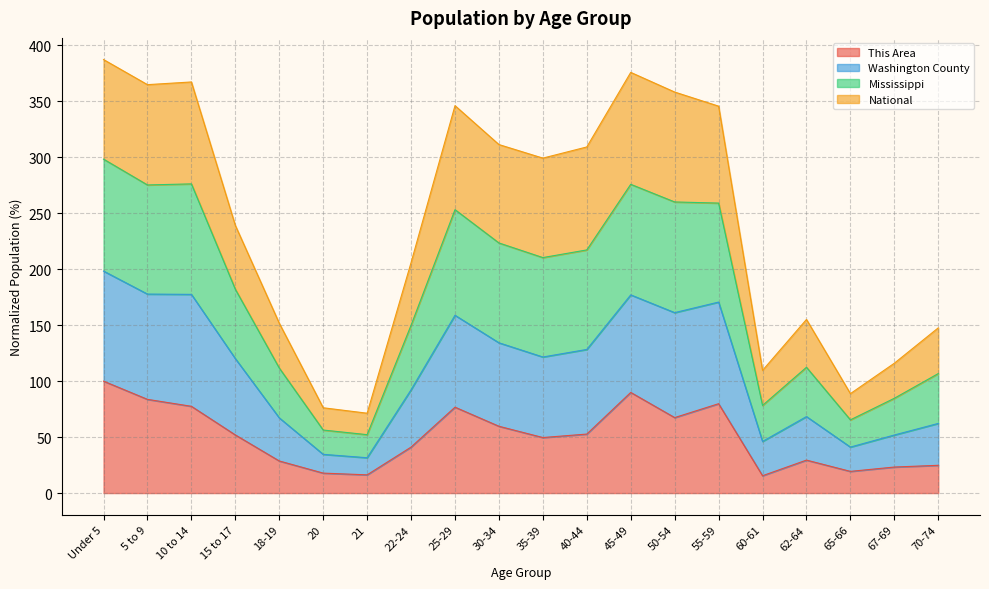

True or false: Washington County has more than 1 interior local peaks.

True